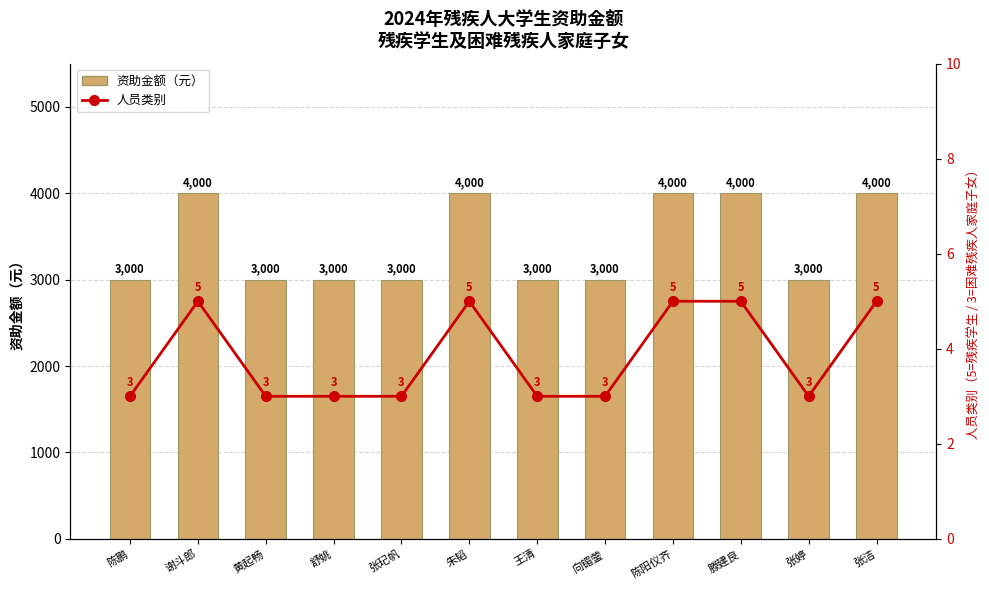

The 人员类别代码
(5=残疾学生,3=困难) series shows 7 at 滕建良. True or false?

False